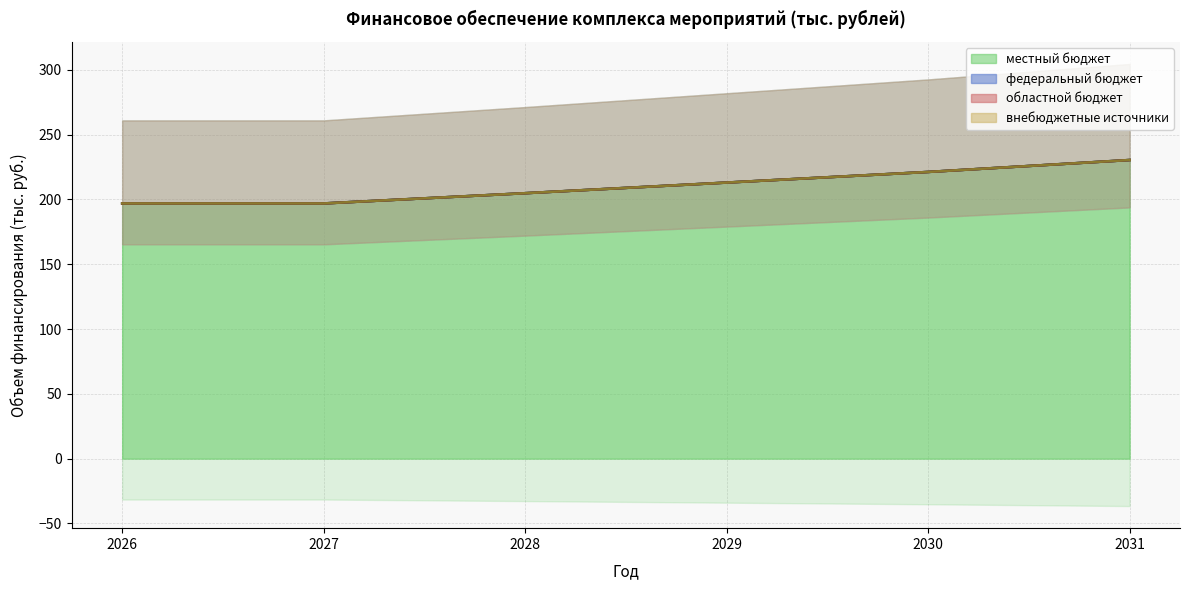

List the series in order of their peak value, highest first.

местный бюджет (линия), федеральный бюджет (линия), областной бюджет (линия), внебюджетные источники (линия)